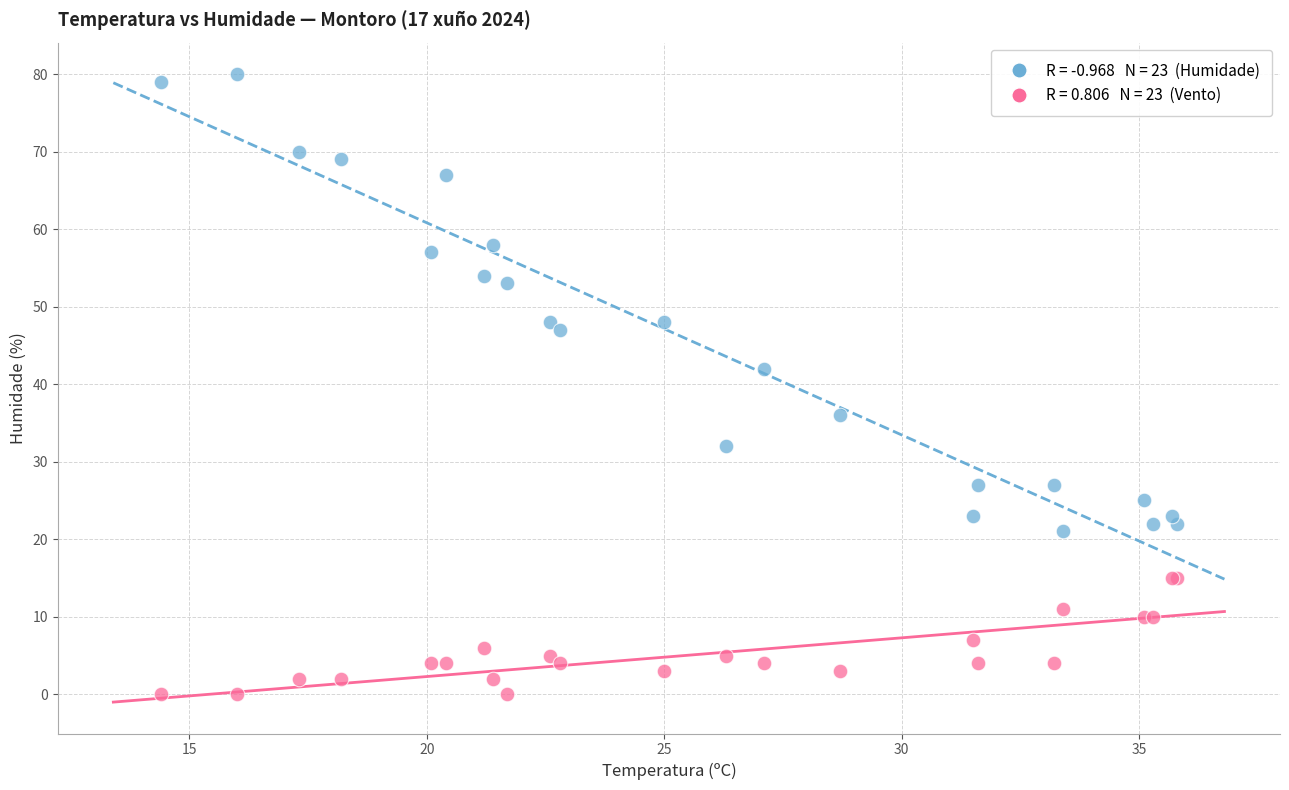

Across all series, what Y value is closest to 40?

42